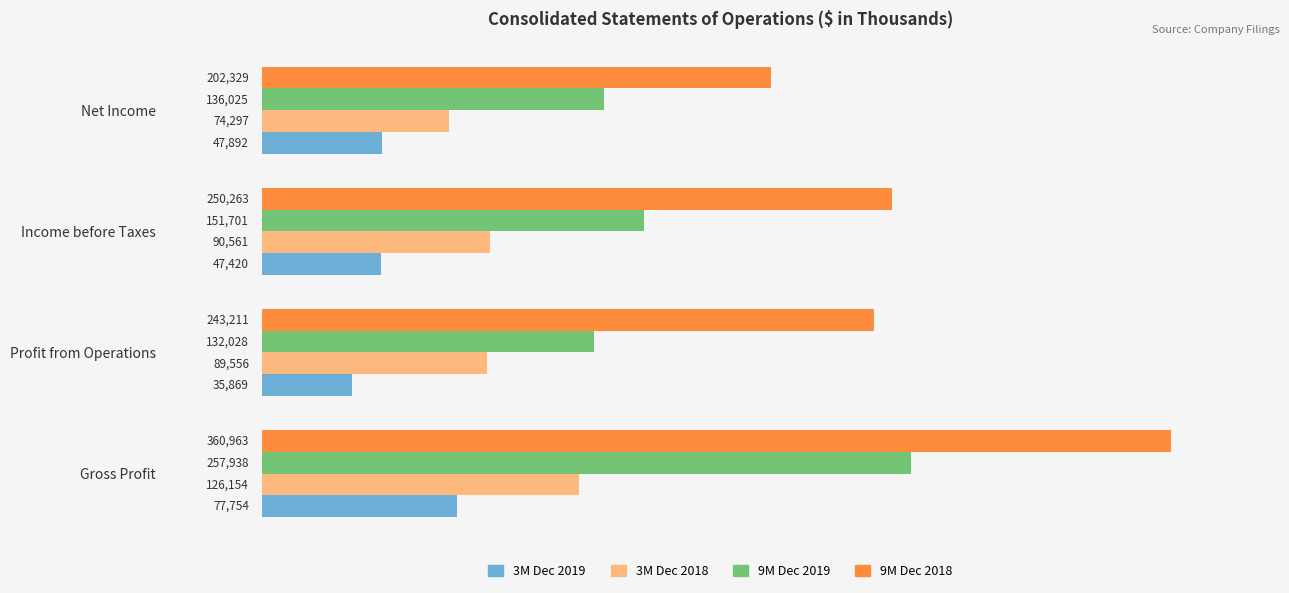

What is the difference between the maximum and minimum values in the 9M Dec 2018 series?

158634